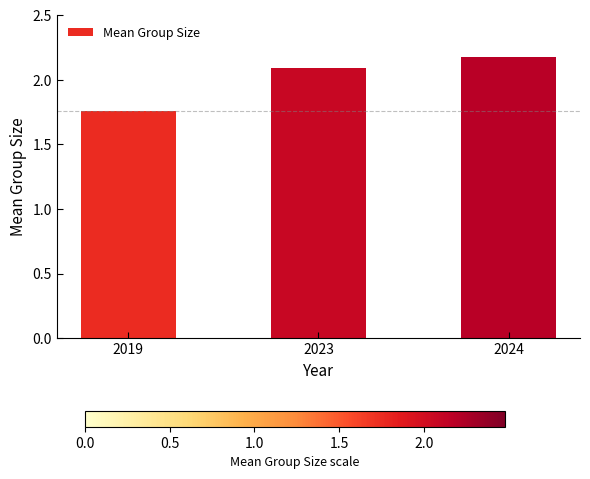

What is the change in value from 2023 to 2024?

+0.1